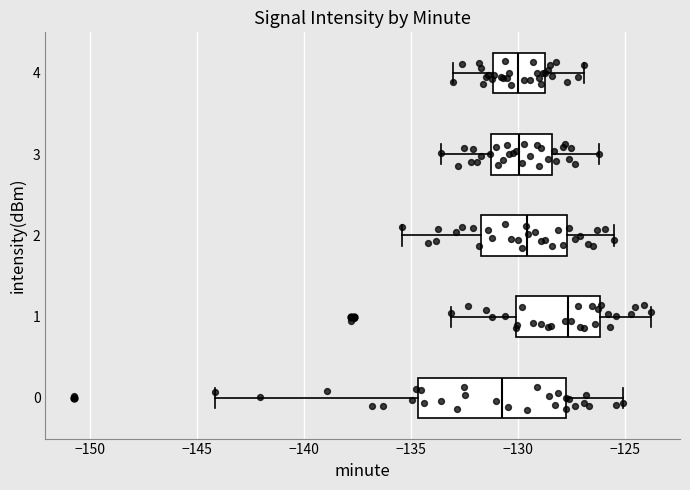

Which box is the widest, from its left edge to its right edge?

0